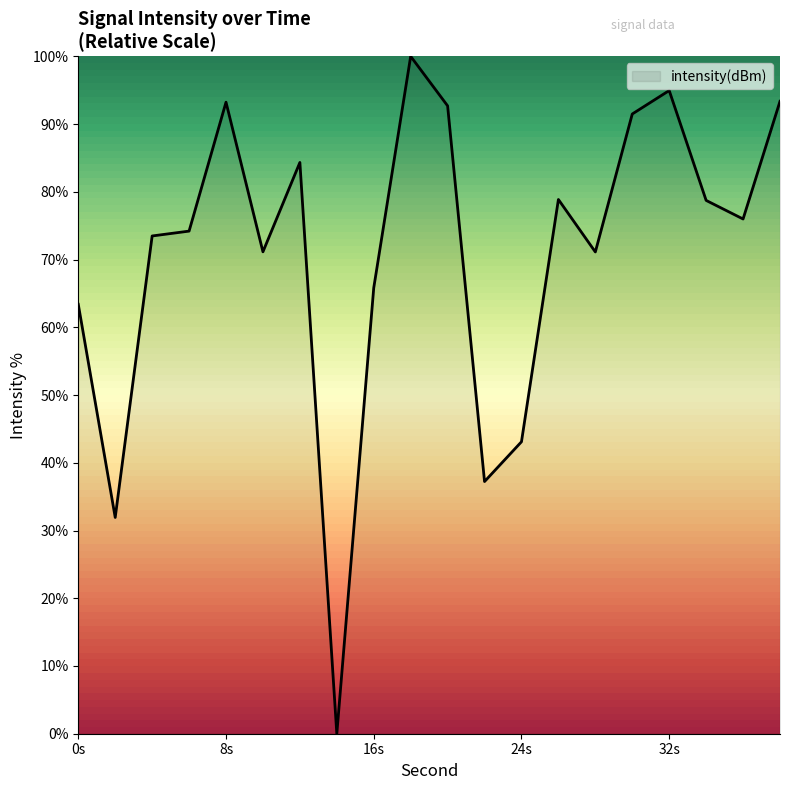

True or false: there are more than 0 points higher than both neighbors.

True